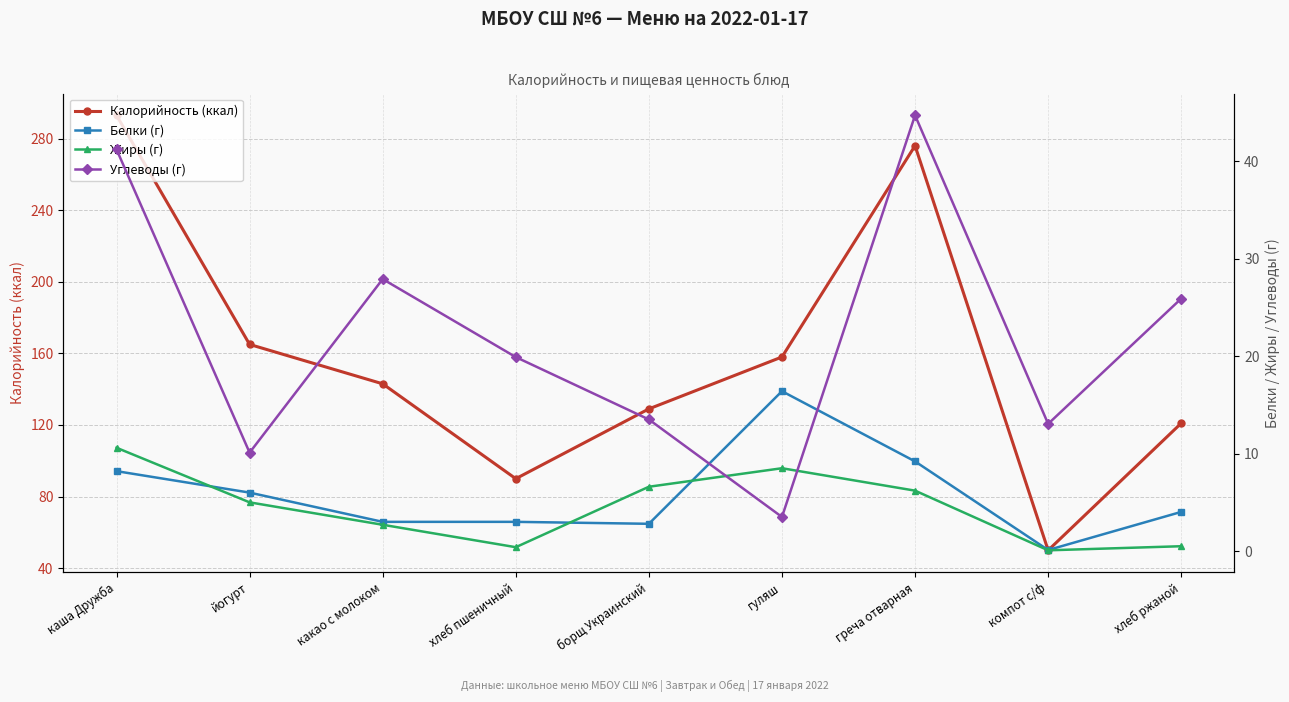

Is the value of Белки (г) at борщ Украинский greater than the value of Жиры (г) at хлеб ржаной?

Yes